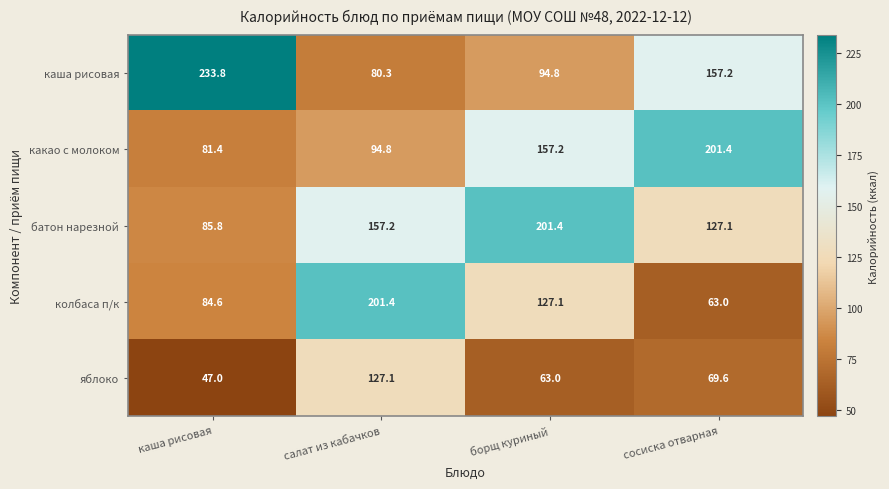

The value of какао с молоком at салат из кабачков is 167.6. True or false?

False